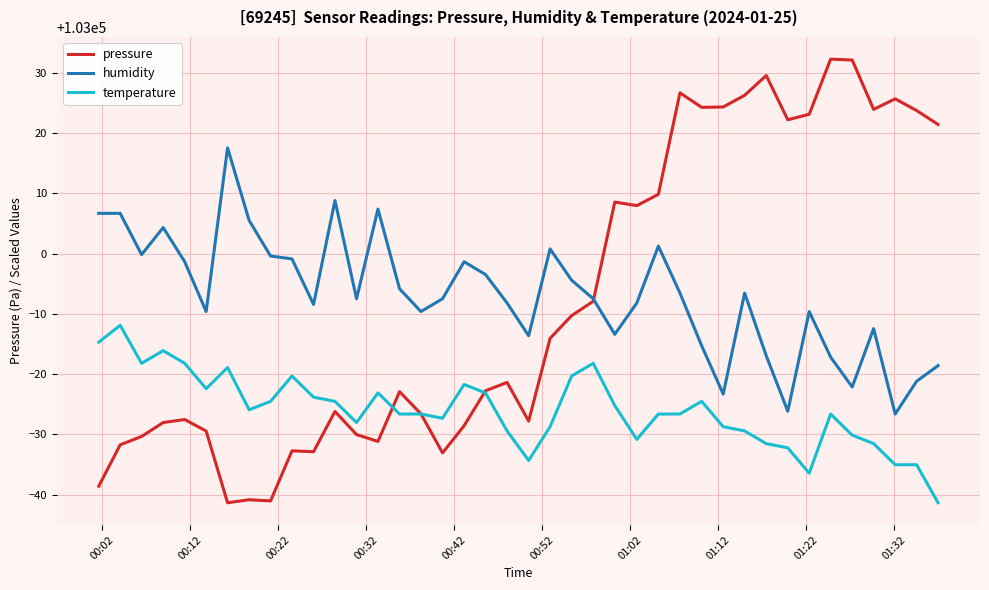

List the series in order of their peak value, highest first.

pressure, humidity, temperature